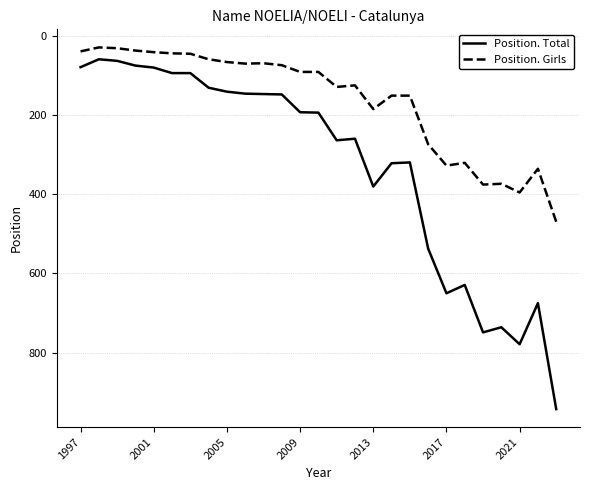

Which series has the largest total across all categories?

Position. Total